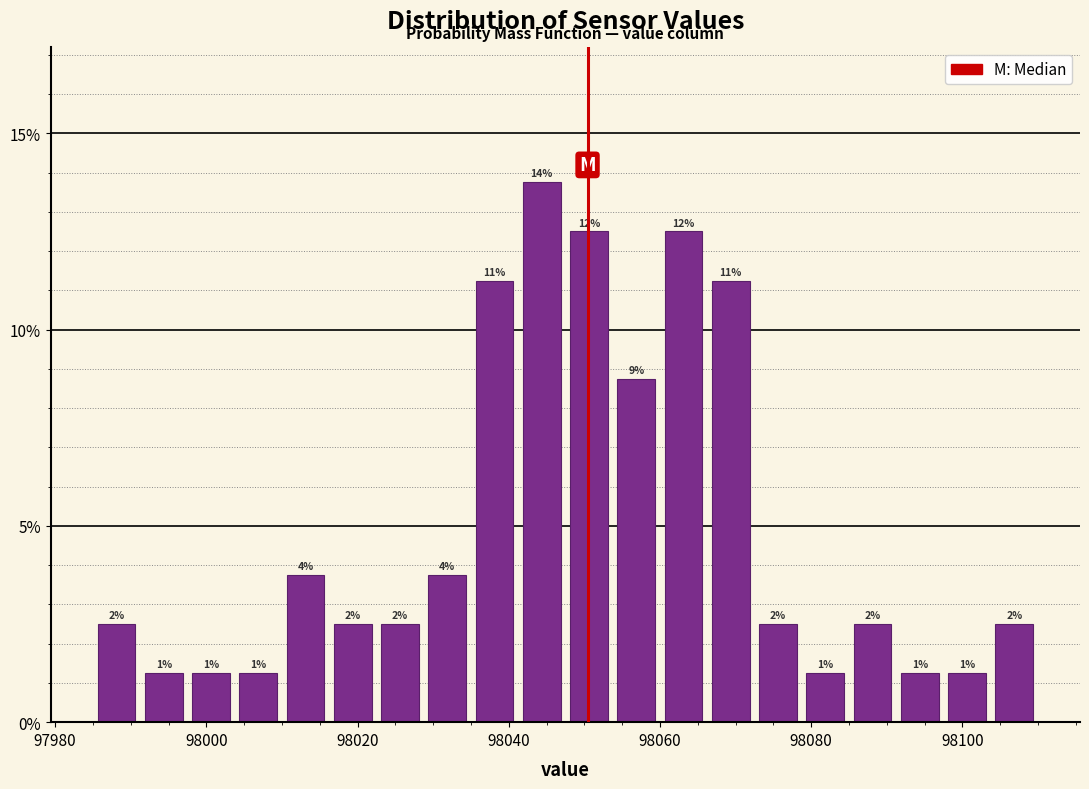

Read against the x-axis, roughly where is the centre of the tallest bar?

98044